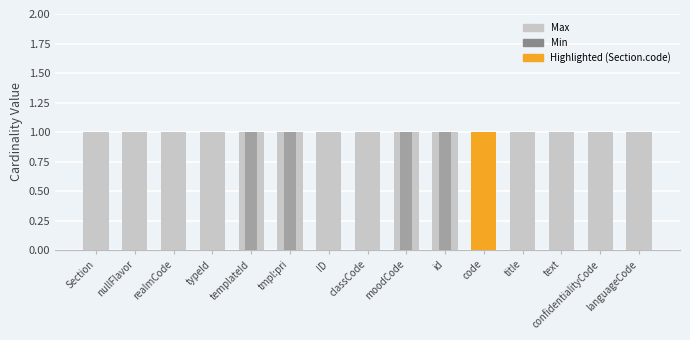

Which category has the lowest value in the Min series?

Section